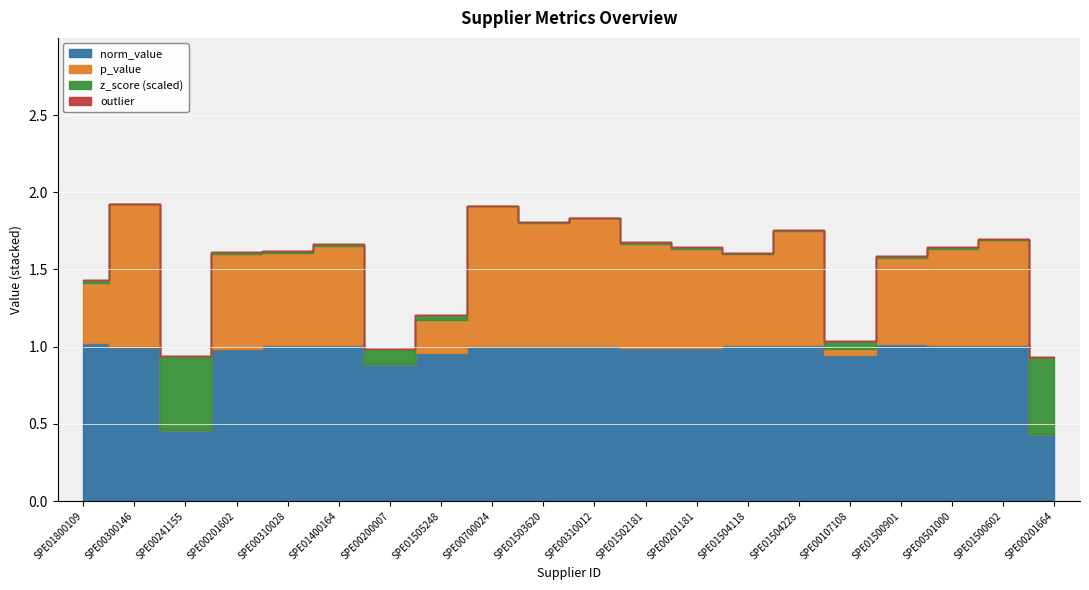

What is the label of the 17th point from the left?

SPE01500901